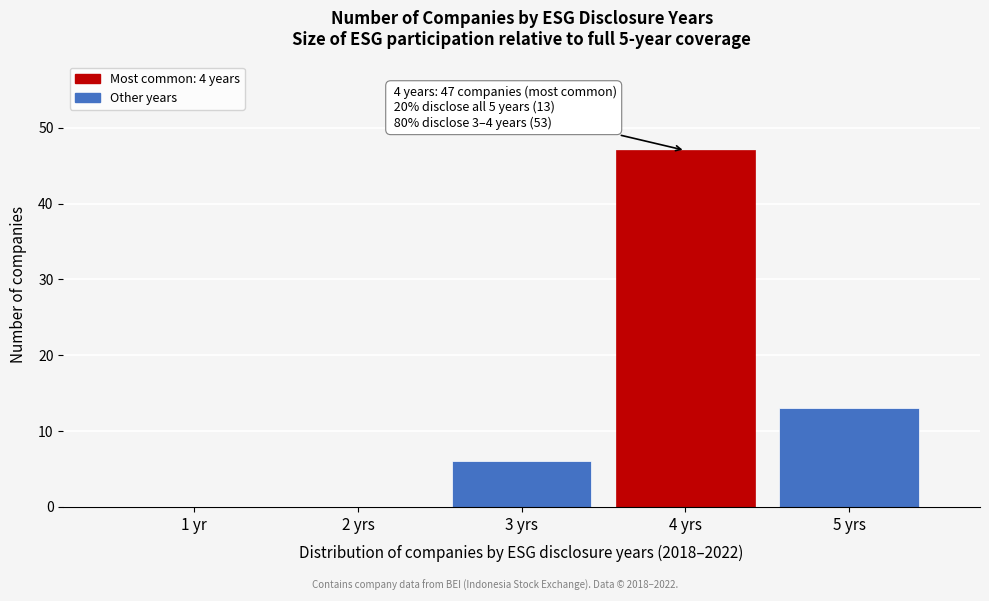

Reading left to right, what are all the values shown in this chart?

1 yr=0	2 yrs=0	3 yrs=6	4 yrs=47	5 yrs=13